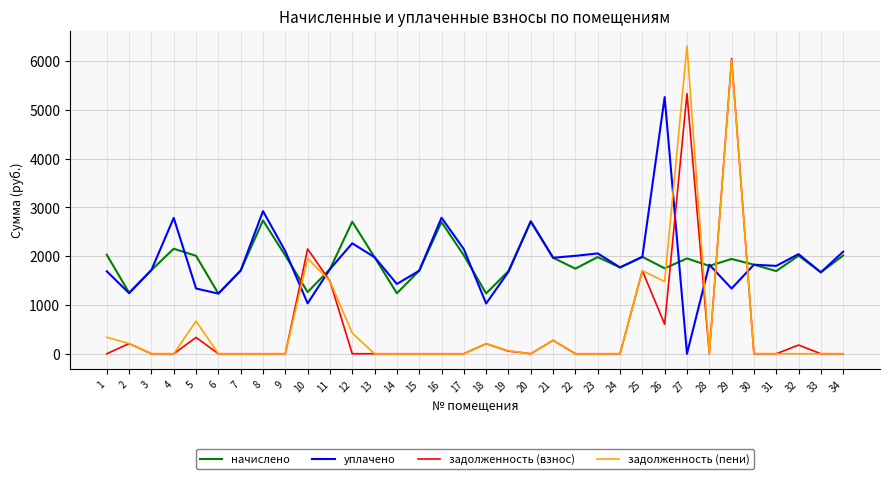

The value of начислено at 29 is 1942.9. True or false?

True